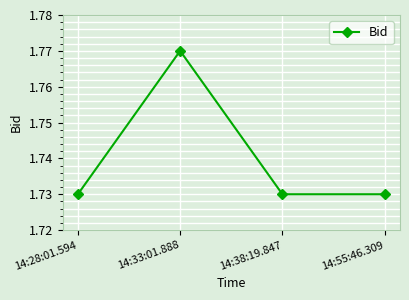

Where is the first local maximum?

14:33:01.888